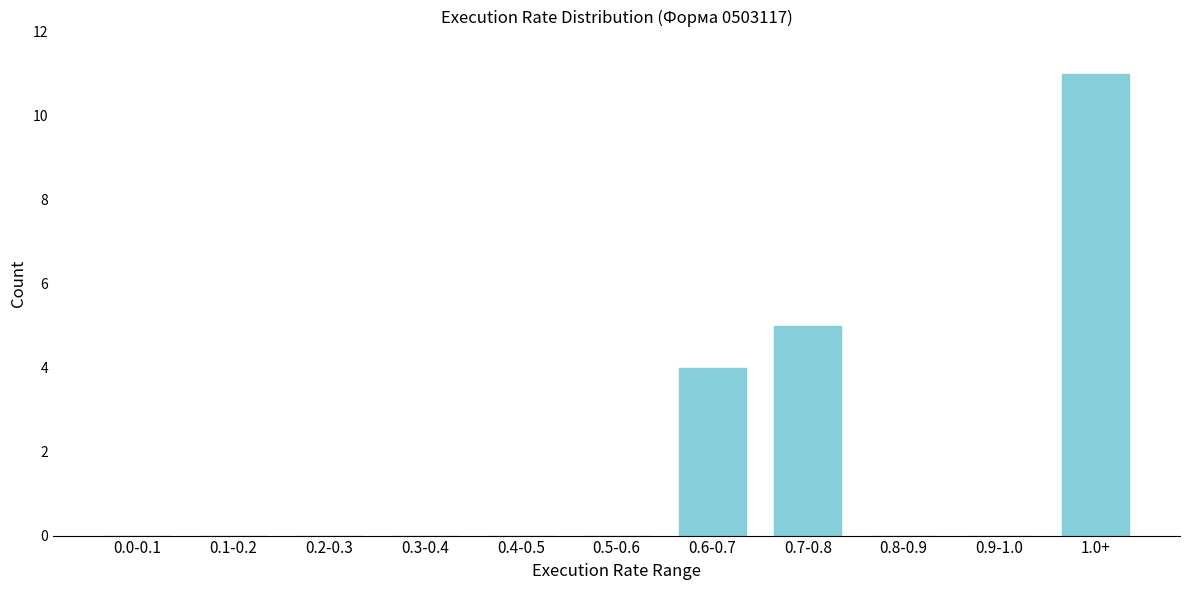

Reading right to left, list all the values displayed in this chart.

1.0+=11	0.9-1.0=0	0.8-0.9=0	0.7-0.8=5	0.6-0.7=4	0.5-0.6=0	0.4-0.5=0	0.3-0.4=0	0.2-0.3=0	0.1-0.2=0	0.0-0.1=0